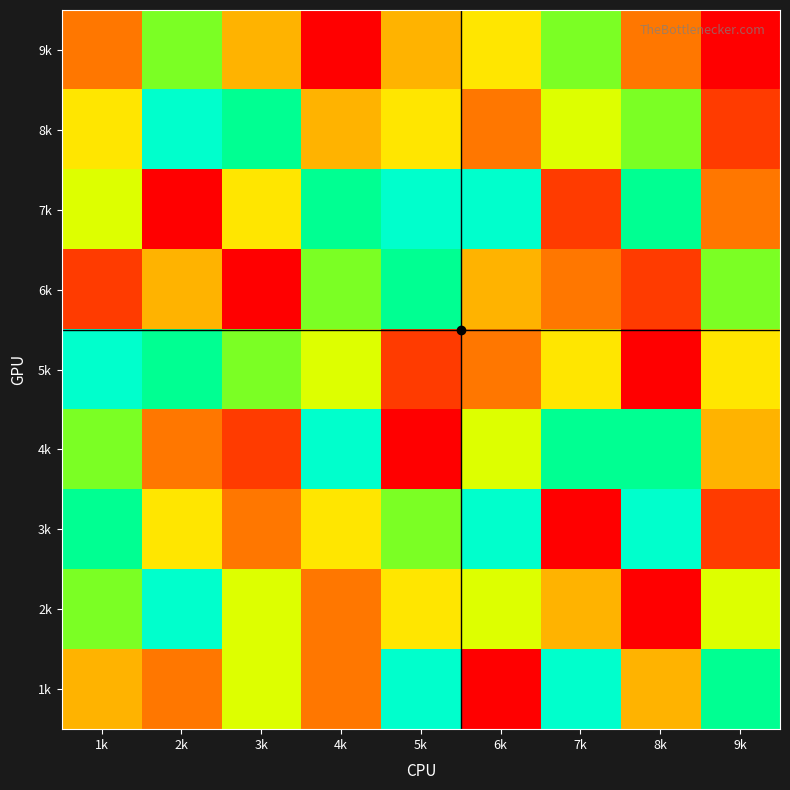

Which has a higher value, 8k or 6k?

8k